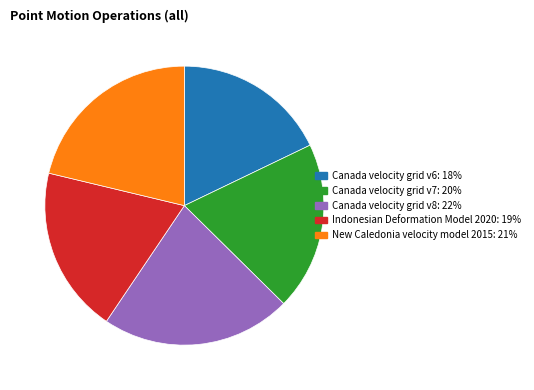

Which slice is the largest?

Canada velocity grid v8